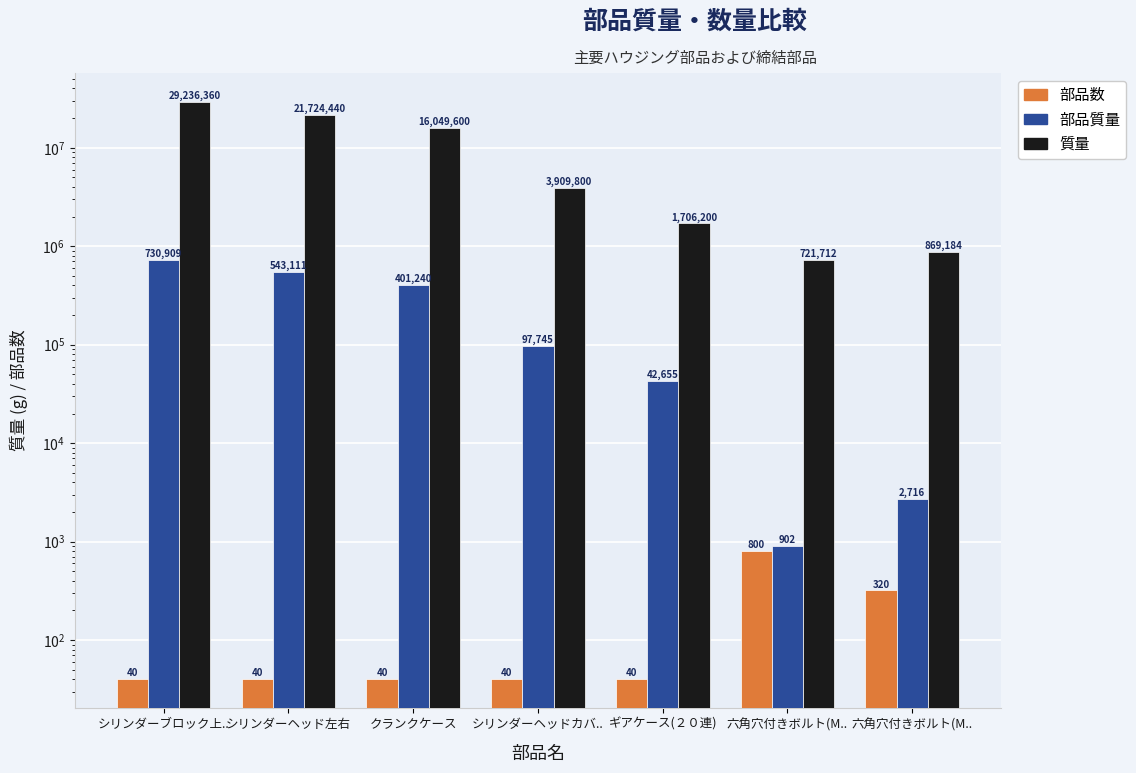

At which label does 部品質量 reach its peak?

シリンダーブロック上..